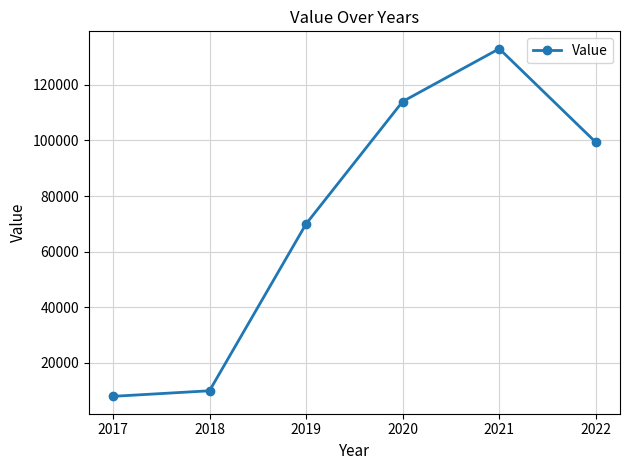

Is it true that the value at 2020 is 114010?

True